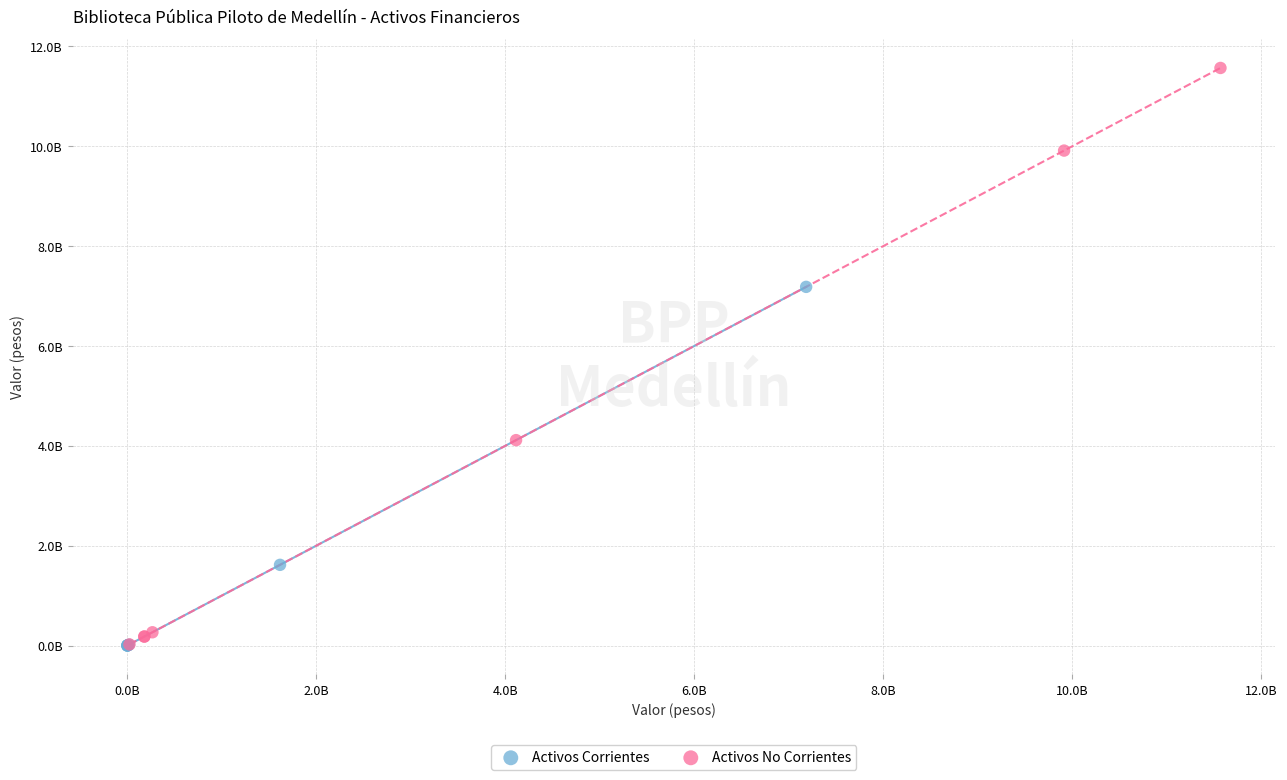

Which series has the widest spread of Y values?

Activos No Corrientes